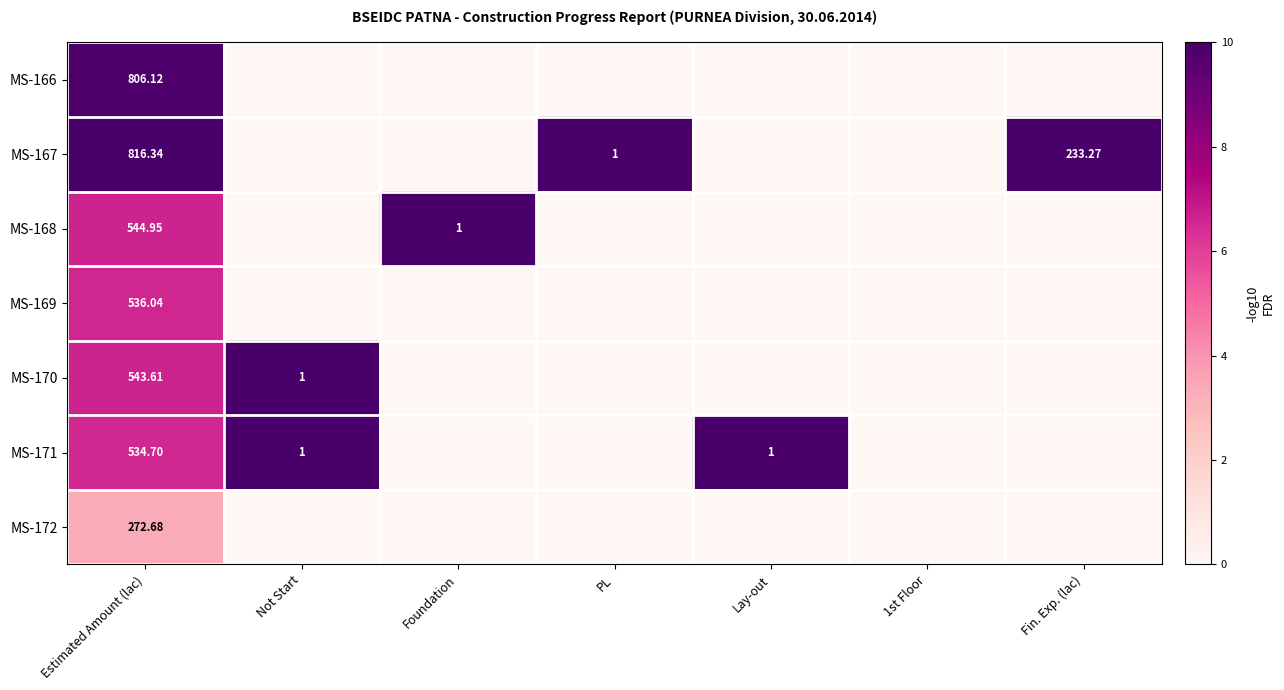

Is it true that MS-172 equals -2.2 at Lay-out?

False